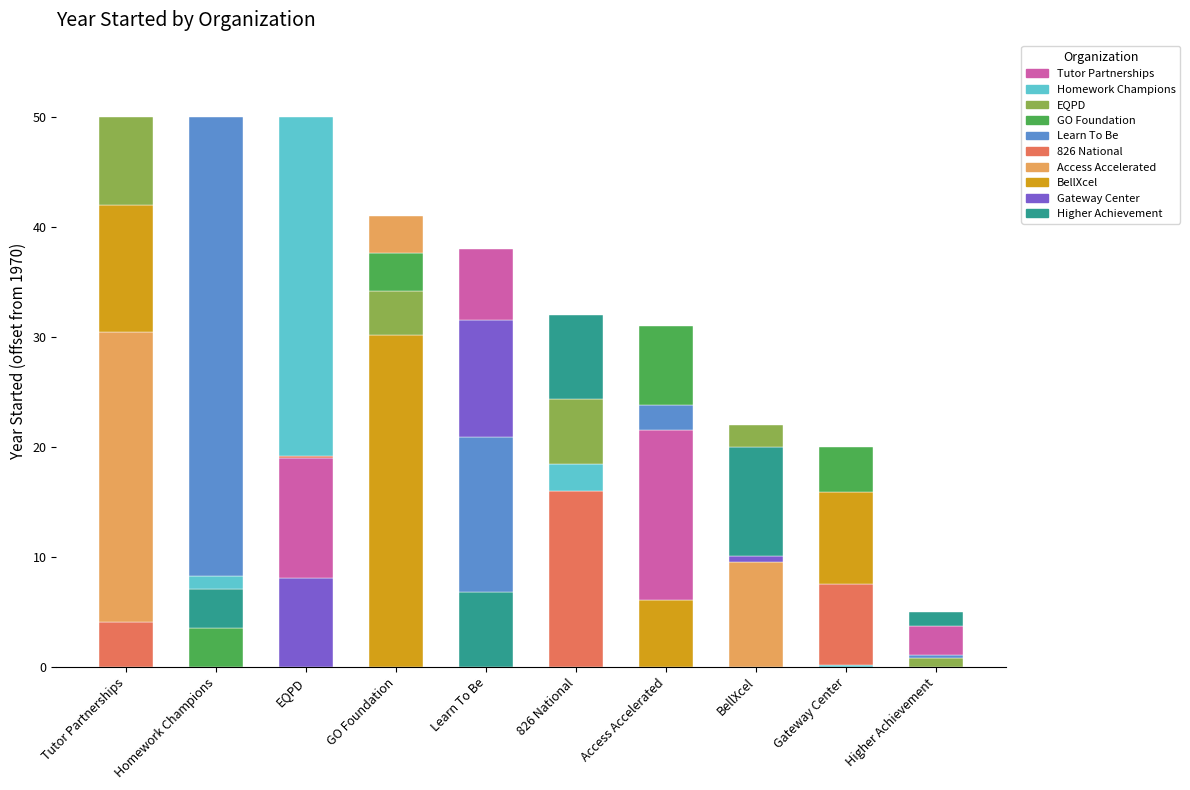

True or false: the data shows 2008 at Learn To Be.

True